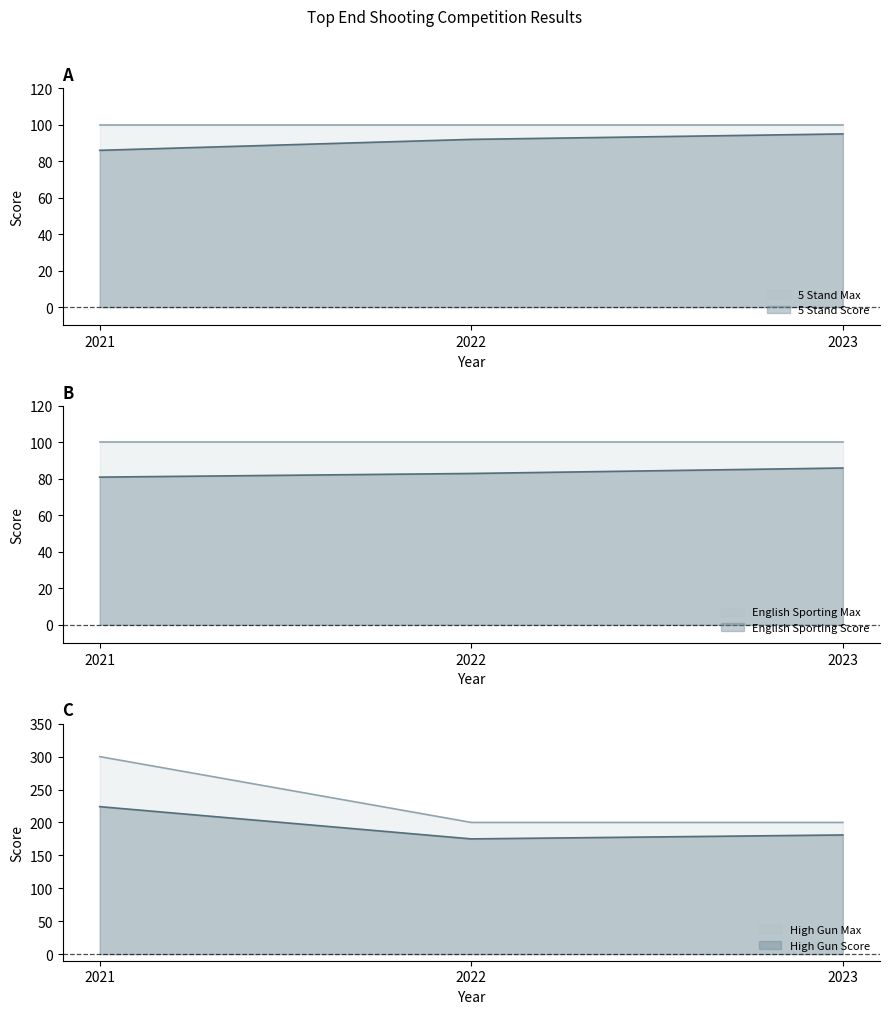

Which series has the largest total across all categories?

High Gun Max